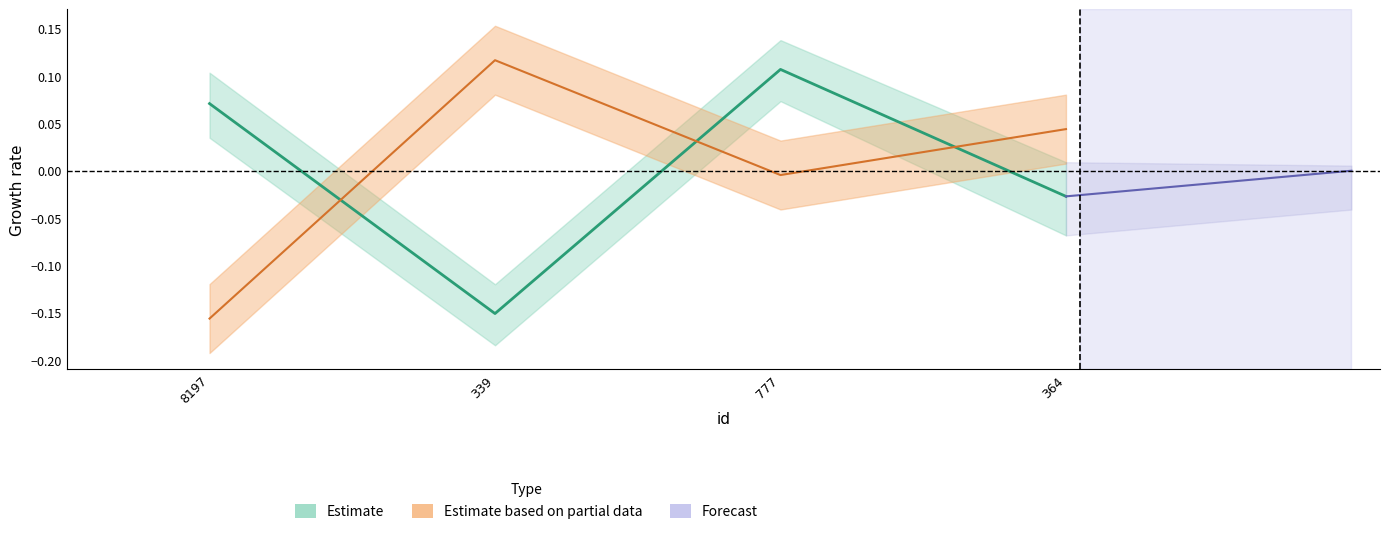

How many negative values does the pageCount series have?

2